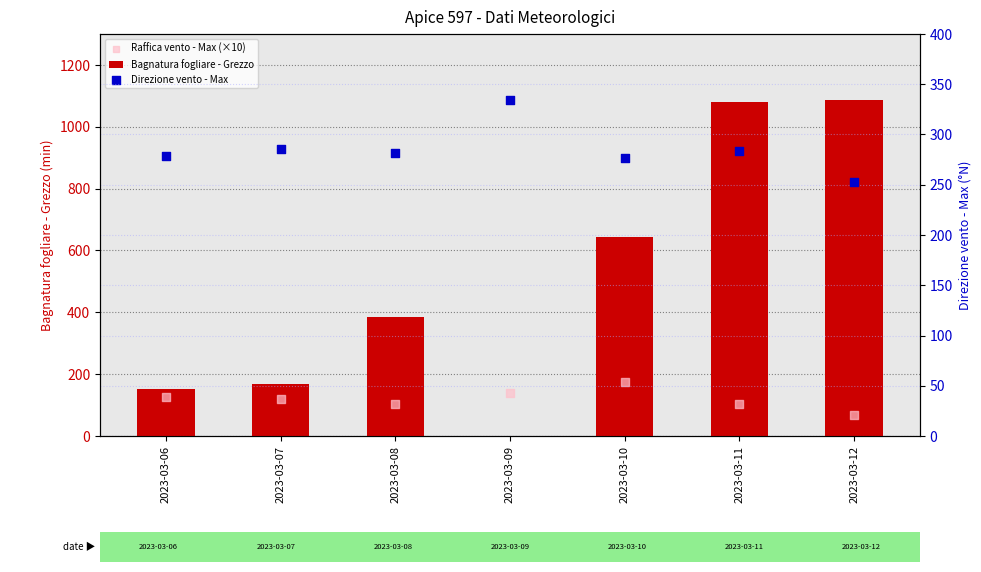

Is the value of Direzione vento - Max at 2023-03-08 greater than the value of Bagnatura fogliare - Grezzo at 2023-03-12?

No